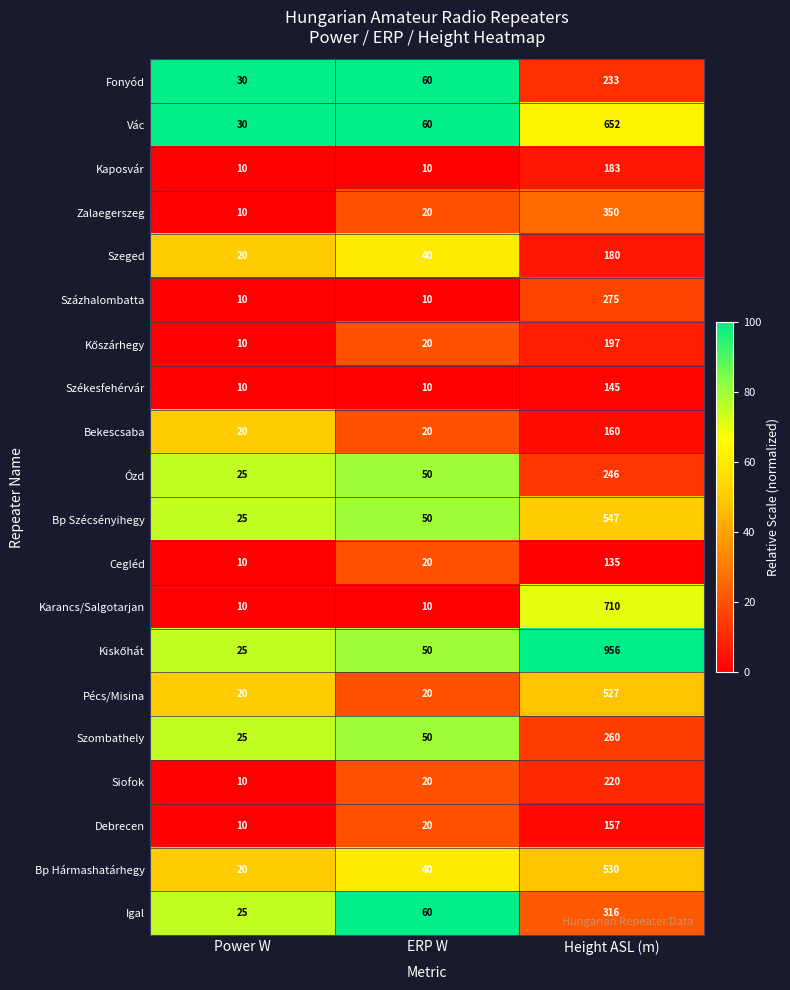

What is the difference between the maximum and minimum values in the Cegléd series?

125